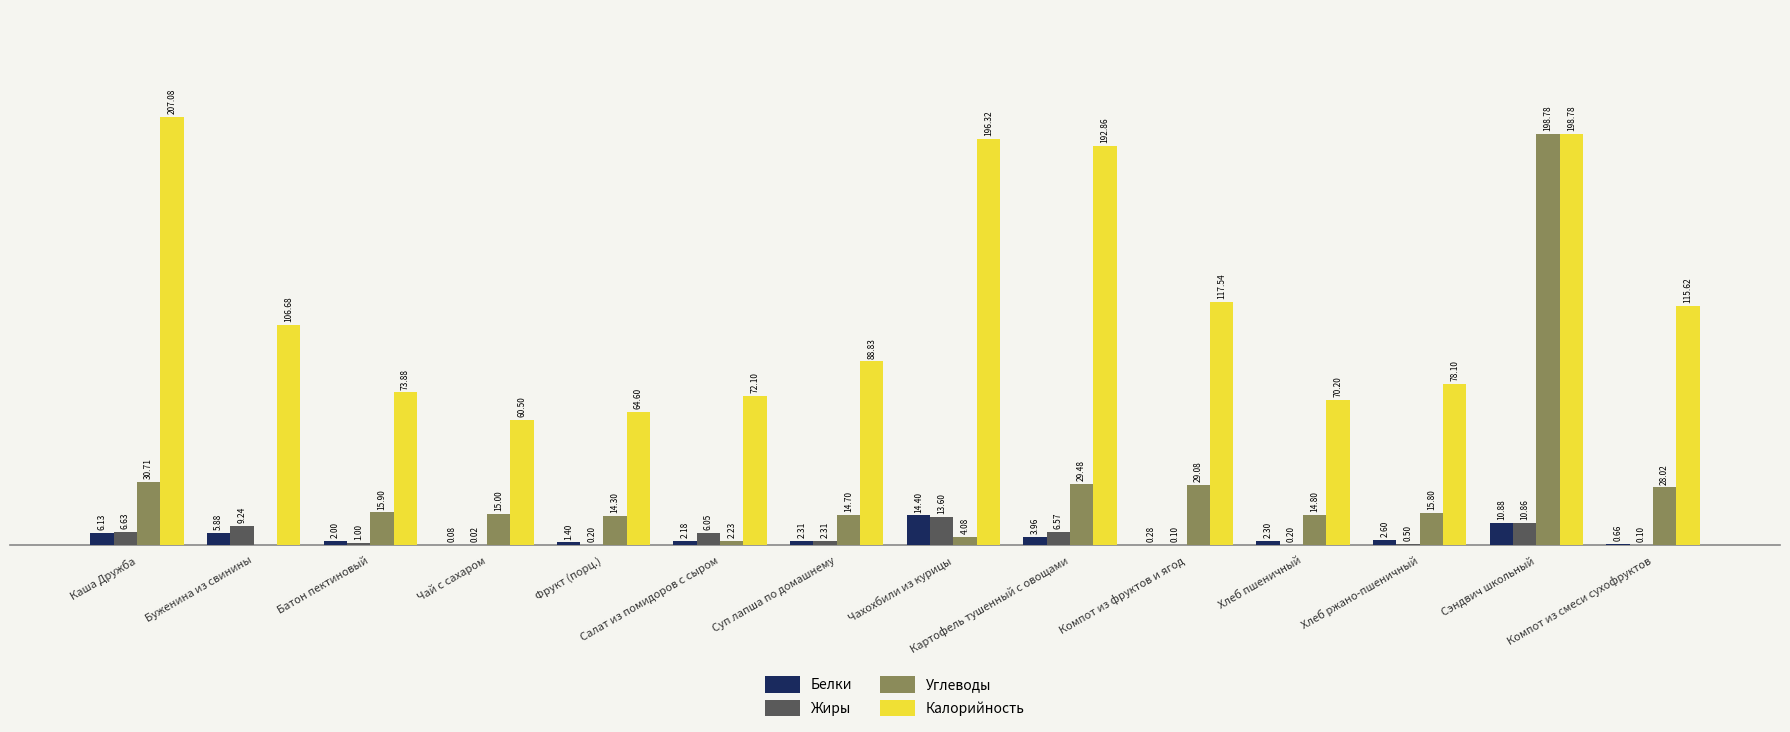

Which series has the largest total across all categories?

Калорийность